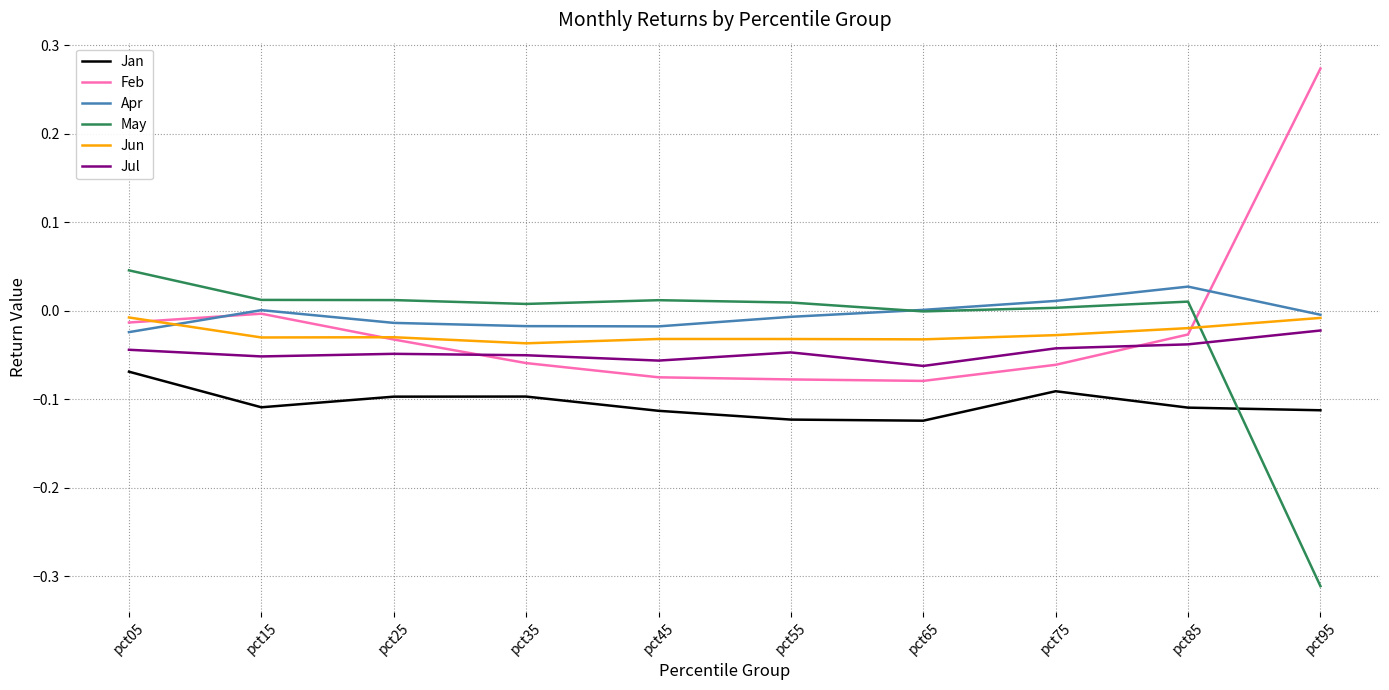

Between pct65 and pct95, which series saw the biggest shift?

Feb